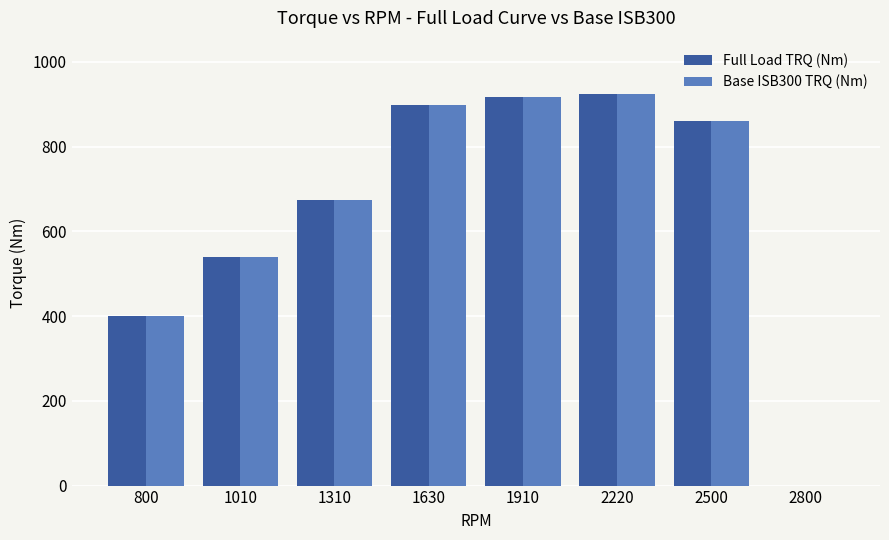

At which label does Full Load TRQ (Nm) first exceed 860?

1630